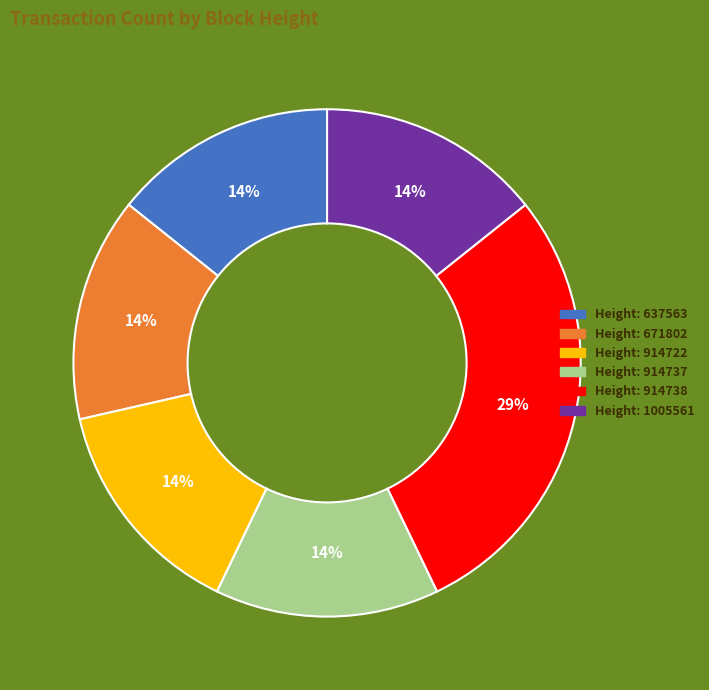

Count the number of slices in the pie.

6